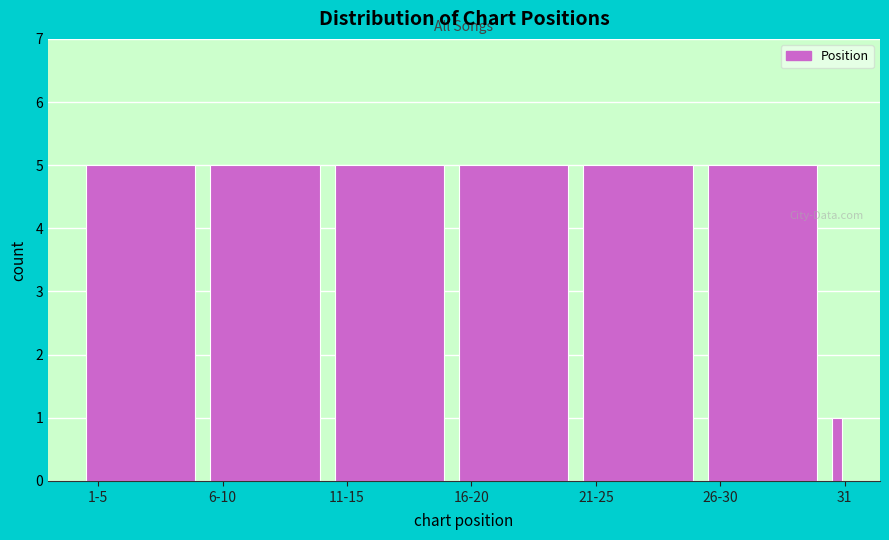

Reading right to left, list all the values displayed in this chart.

31=1	26-30=5	21-25=5	16-20=5	11-15=5	6-10=5	1-5=5